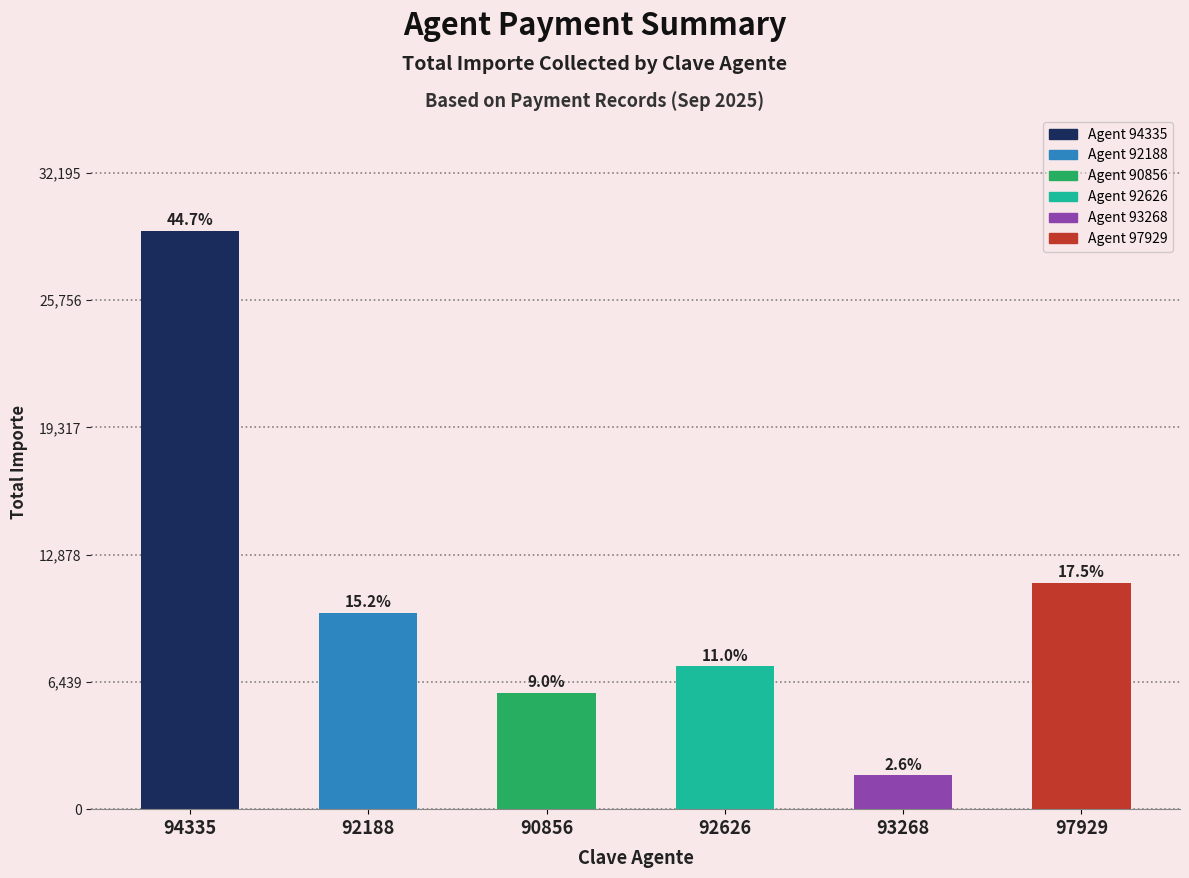

How many bars are there in total?

6